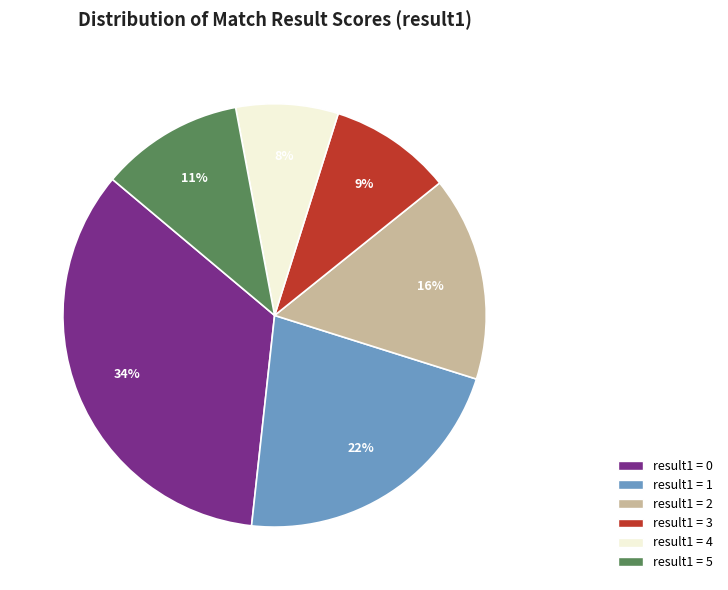

Which slice is the smallest?

result1 = 4